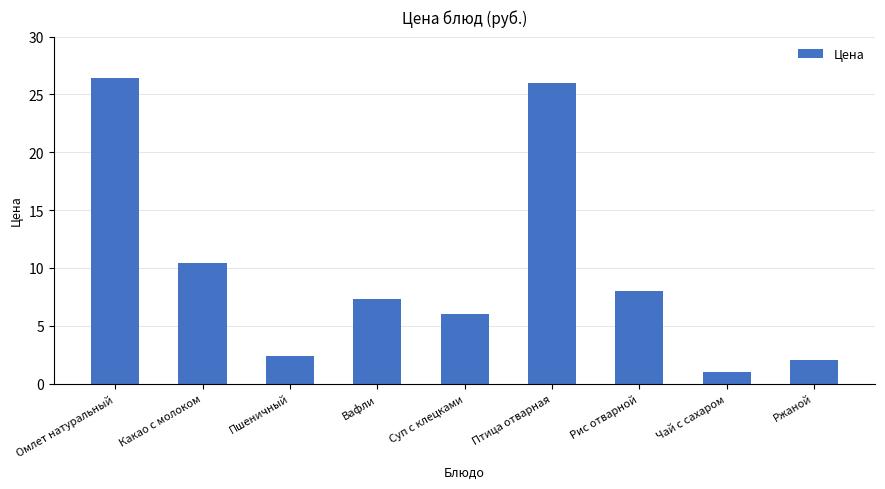

Where is the data nearest to the value 13?

Какао с молоком